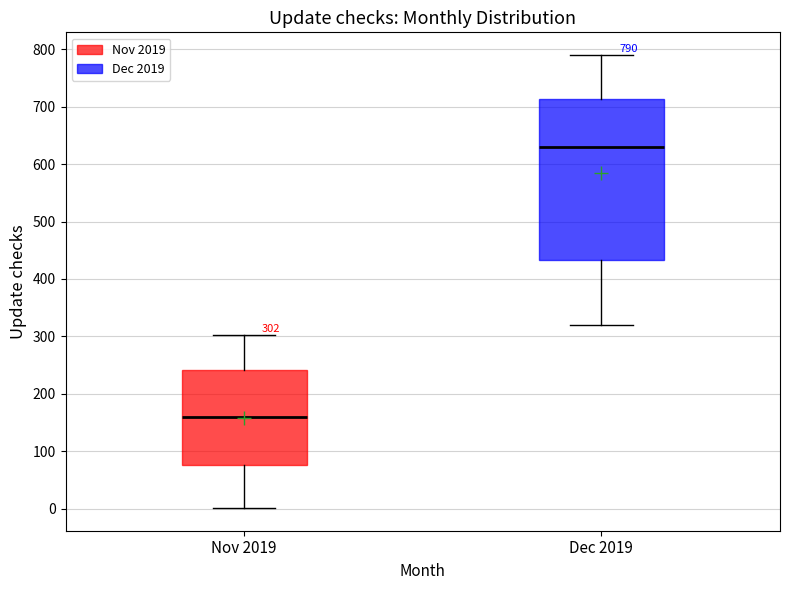

Which box is the tallest, from its lower edge to its upper edge?

Dec 2019